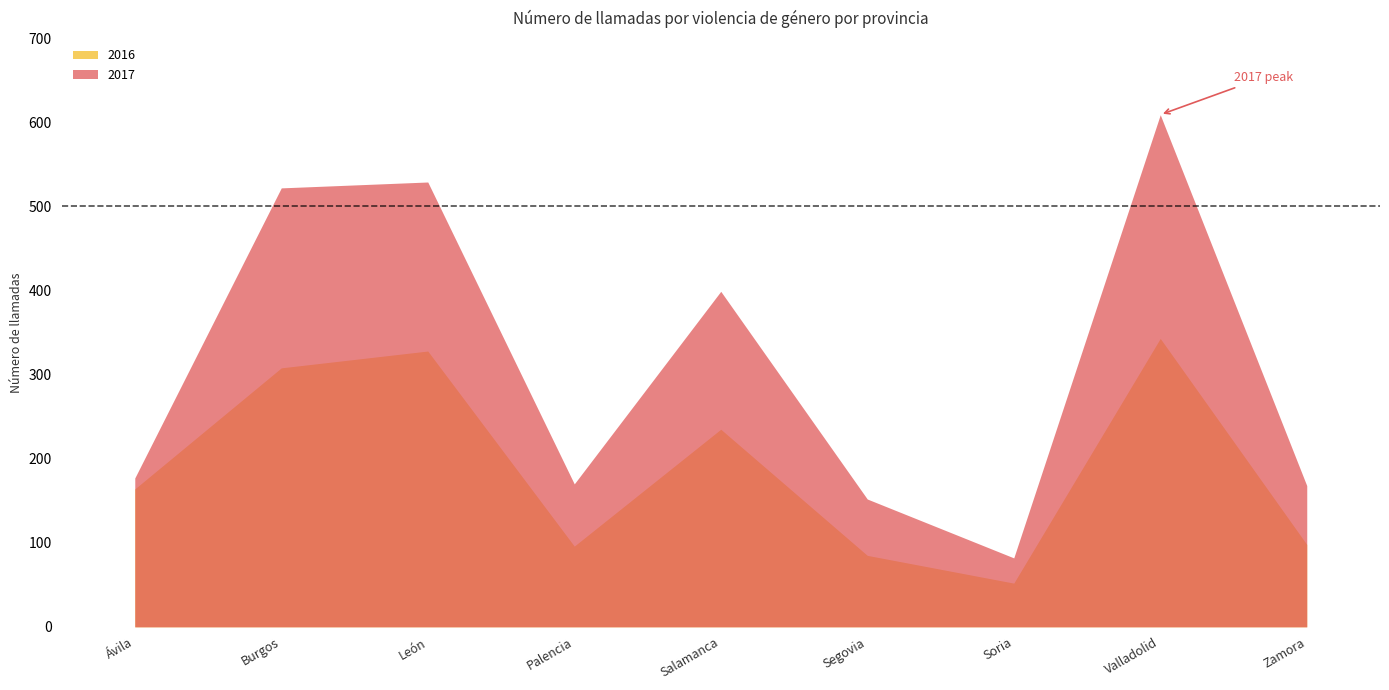

What is the difference between the highest and lowest values at Burgos?

214